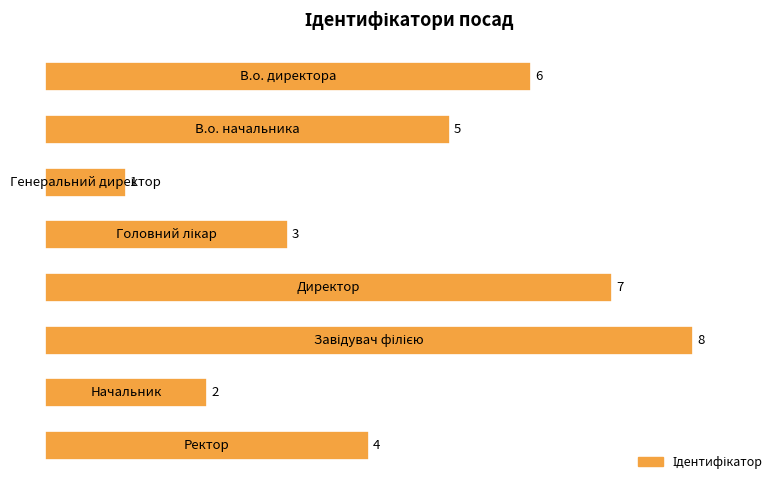

What is the minimum value shown in the chart?

1